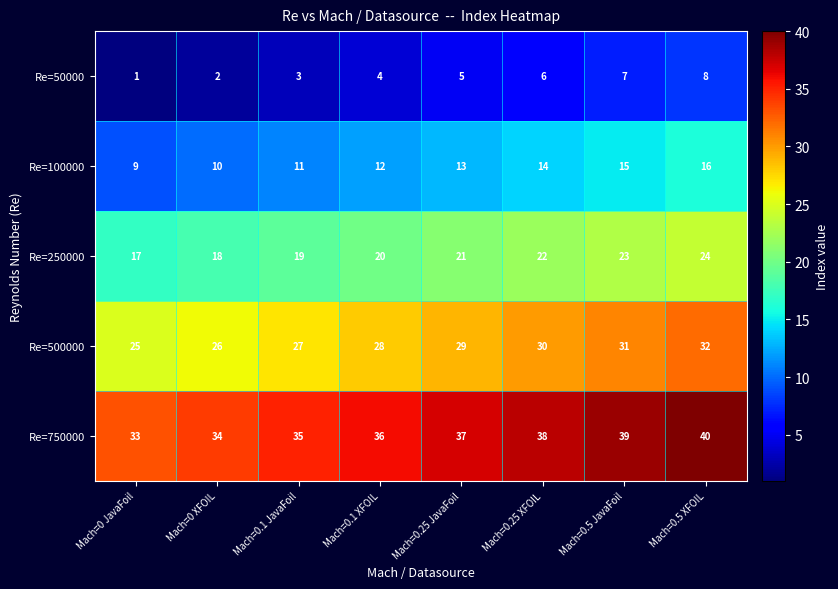

What is the total value across all series at Mach=0 XFOIL?

90